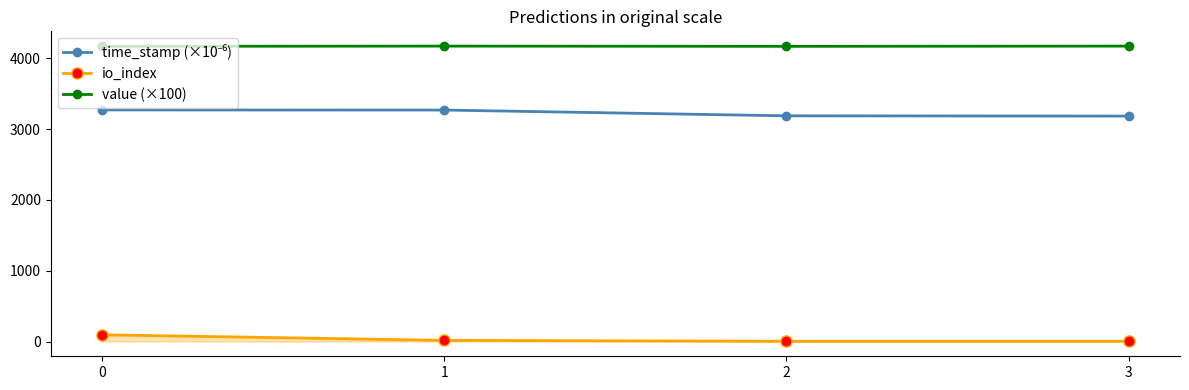

Between 0 and 3, which series saw the biggest shift?

io_index